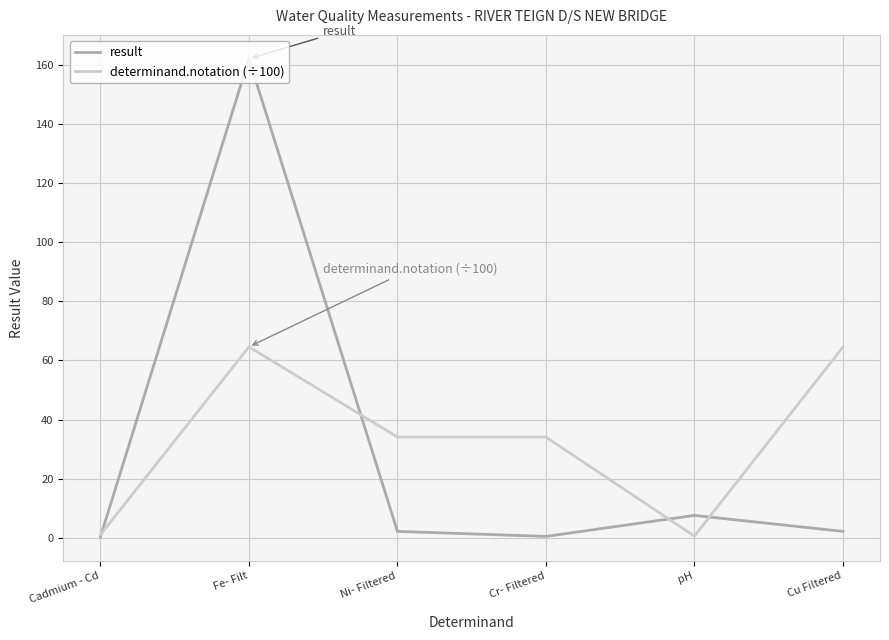

In determinand.notation (÷100), how many points are lower than both neighbors (excluding endpoints)?

1